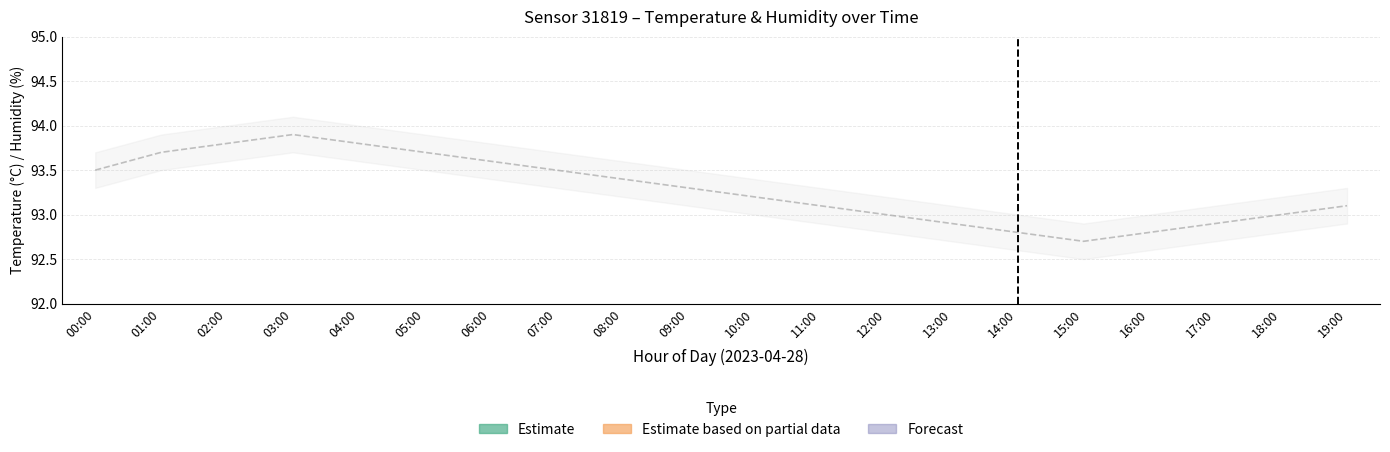

What is the total value across all series at 18:00?

321.6